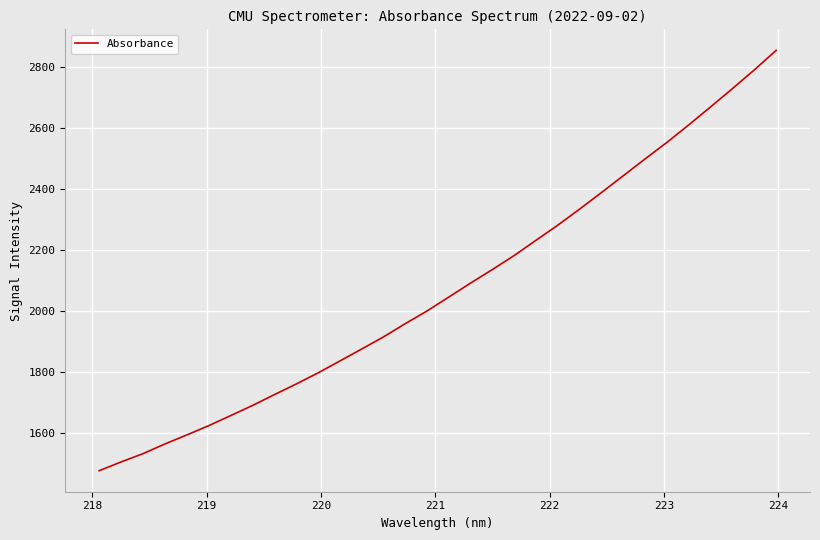

True or false: there are more than 0 points higher than both neighbors.

False